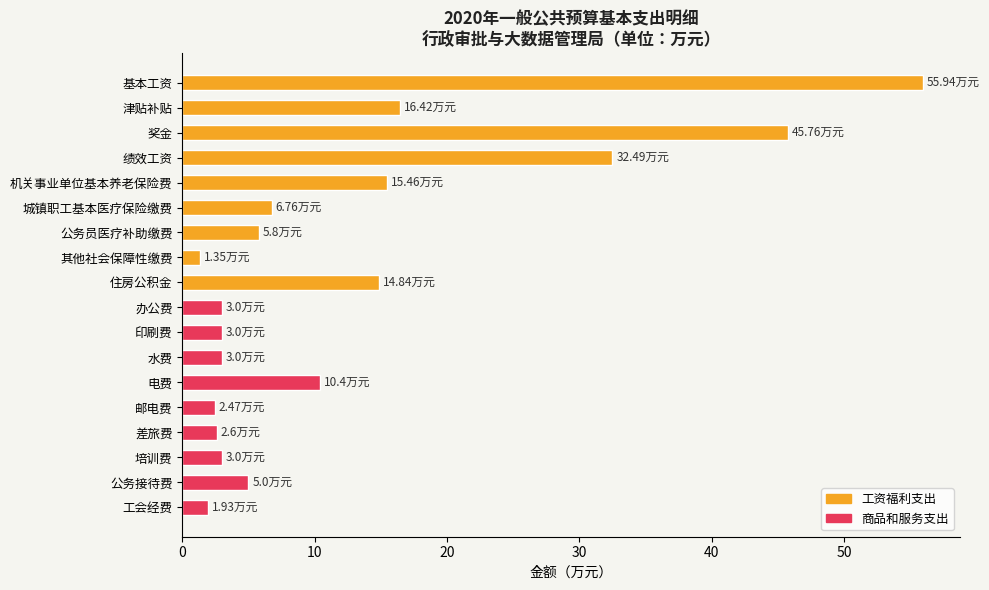

Which label corresponds to the largest value in the chart?

基本工资